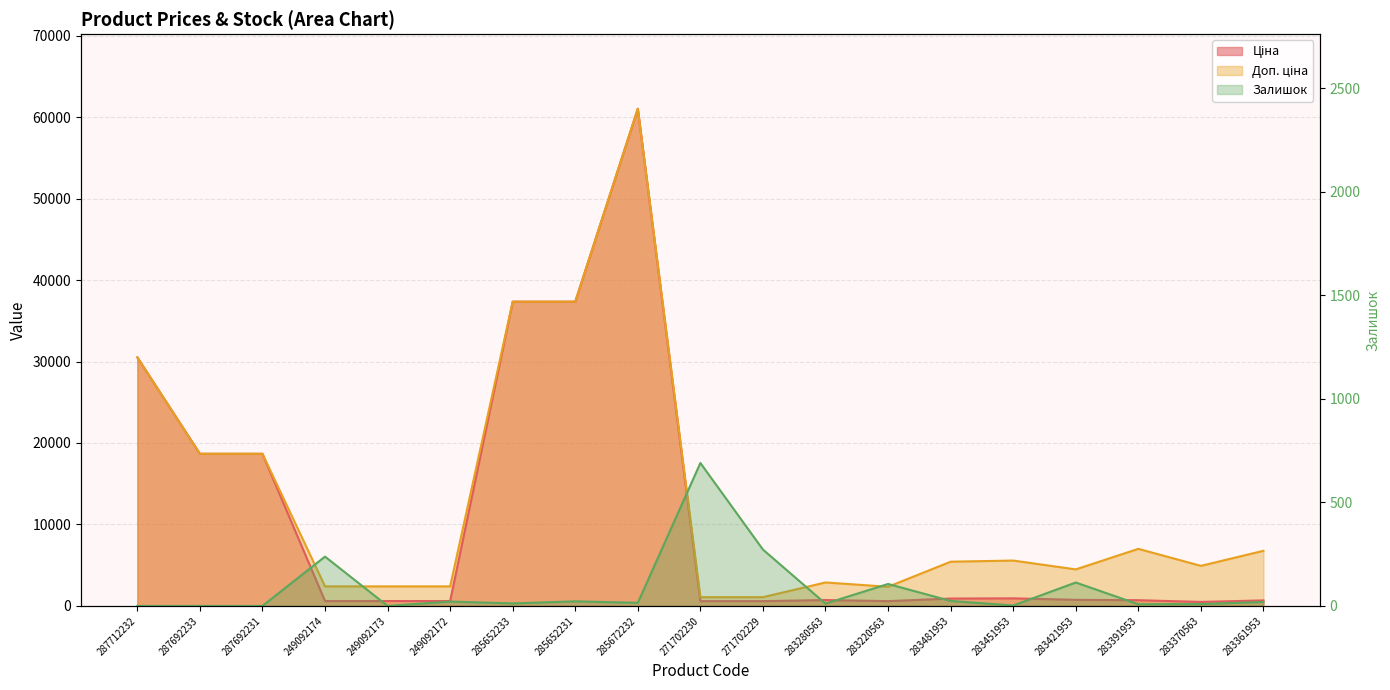

True or false: Ціна and Доп. ціна intersect in this chart.

False